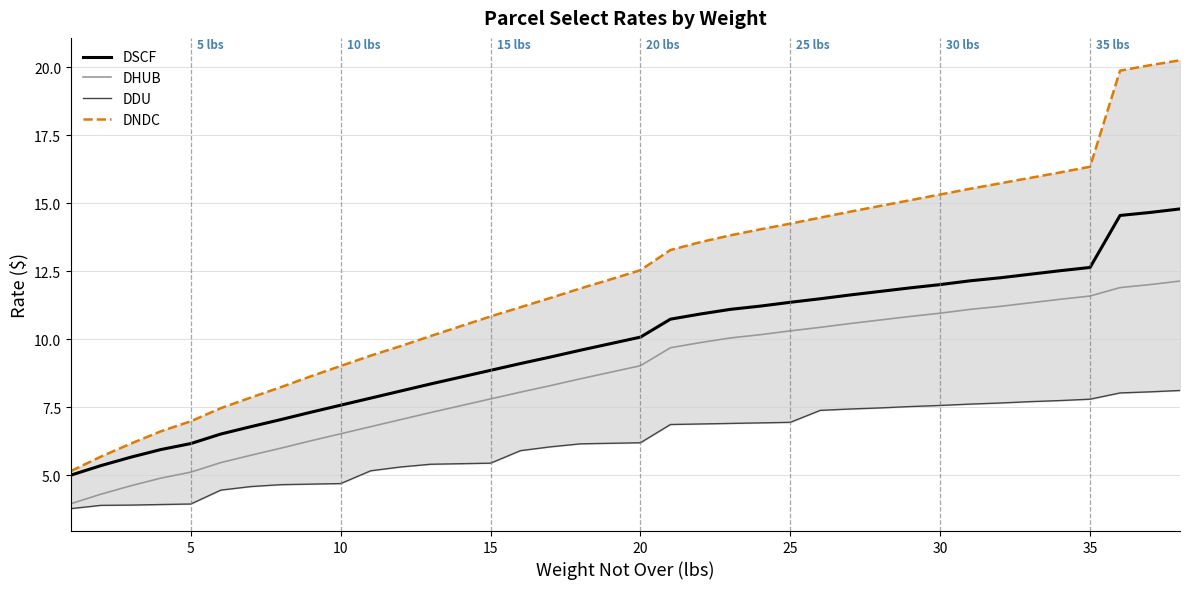

Reading right to left, transcribe all the data shown in this chart.

DSCF: 14.8	14.7	14.6	12.6	12.5	12.4	12.3	12.2	12.0	11.9	11.8	11.6	11.5	11.4	11.2	11.1	10.9	10.7	10.1	9.8	9.6	9.3	9.1	8.9	8.6	8.4	8.1	7.8	7.6	7.3	7.0	6.8	6.5	6.2	6.0	5.7	5.4	5.0
DHUB: 12.1	12.0	11.9	11.6	11.5	11.3	11.2	11.1	11.0	10.8	10.7	10.6	10.4	10.3	10.2	10.1	9.9	9.7	9.0	8.8	8.6	8.3	8.1	7.8	7.6	7.3	7.0	6.8	6.5	6.3	6.0	5.7	5.5	5.1	4.9	4.6	4.3	4.0
DDU: 8.1	8.1	8.0	7.8	7.8	7.7	7.7	7.6	7.6	7.5	7.5	7.4	7.4	7.0	6.9	6.9	6.9	6.9	6.2	6.2	6.2	6.0	5.9	5.5	5.4	5.4	5.3	5.2	4.7	4.7	4.7	4.6	4.5	4.0	3.9	3.9	3.9	3.8
DNDC: 20.2	20.1	19.9	16.3	16.1	15.9	15.7	15.5	15.3	15.1	14.9	14.7	14.5	14.2	14.0	13.8	13.6	13.3	12.5	12.2	11.9	11.5	11.2	10.8	10.5	10.1	9.8	9.4	9.0	8.6	8.2	7.9	7.5	7.0	6.6	6.2	5.7	5.2